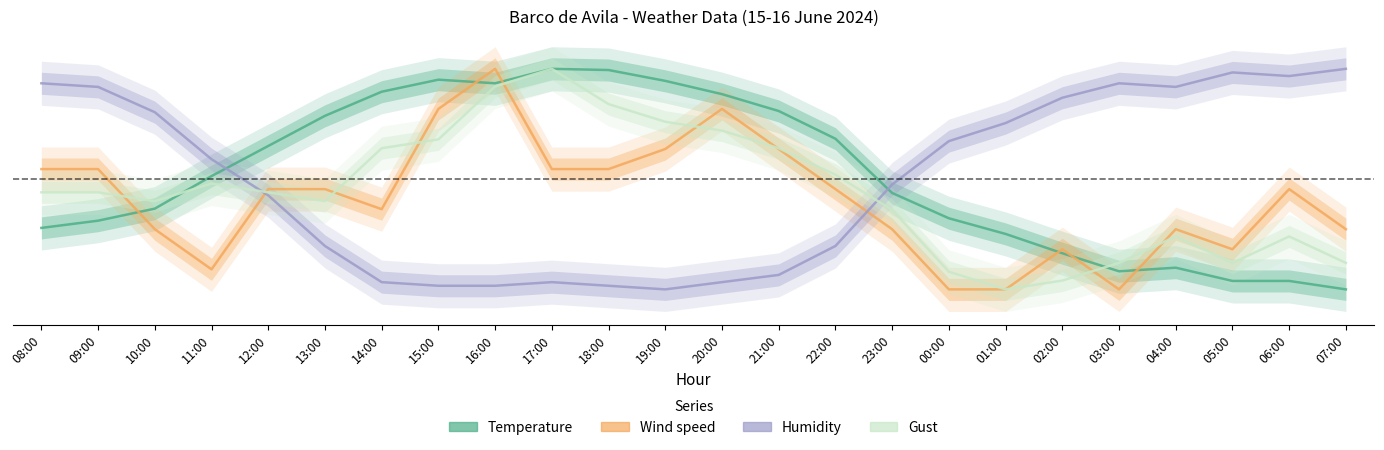

In Temperature, how many points are higher than both neighbors (excluding endpoints)?

3